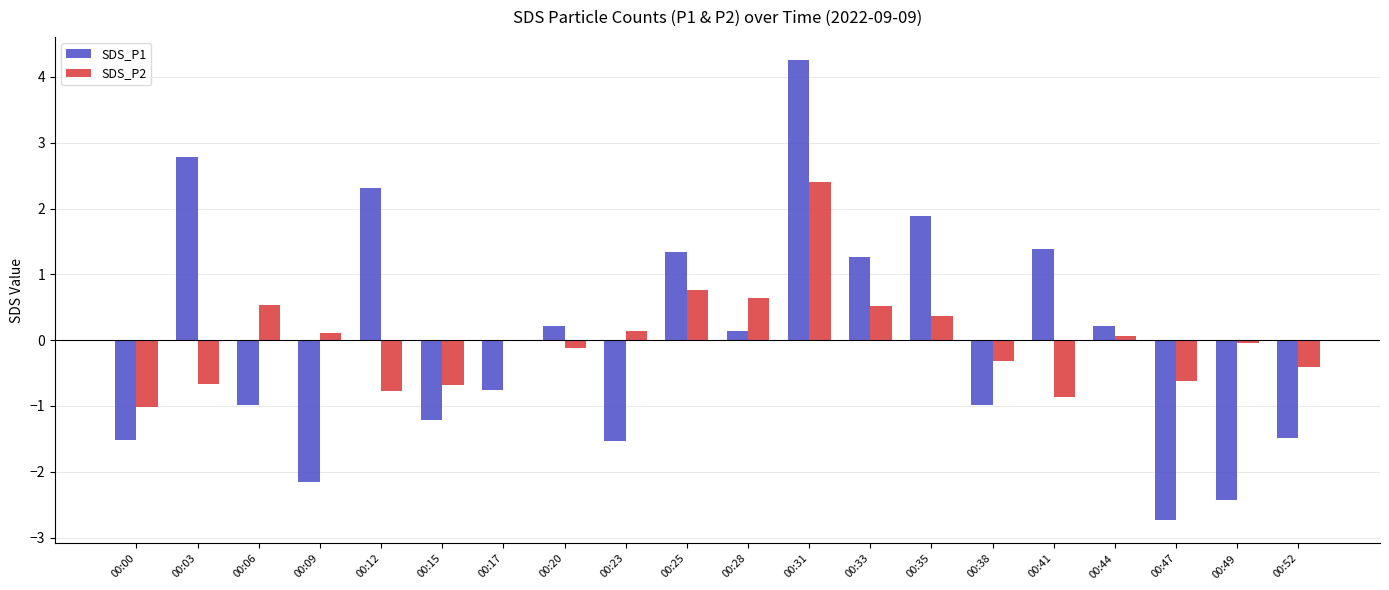

How many distinct data groups are displayed?

2